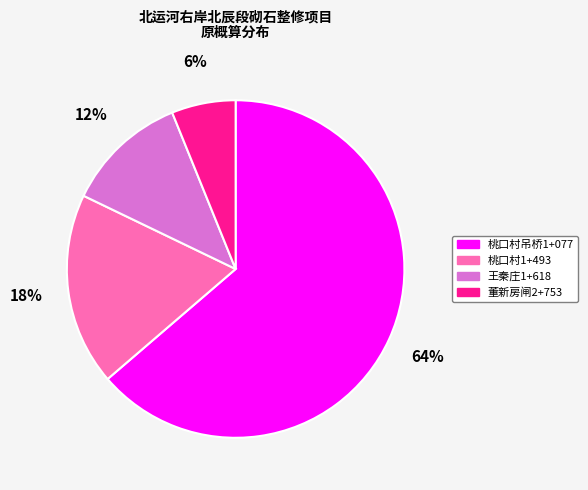

To the nearest percent, what is the difference between the largest and smallest slice percentages?

58%